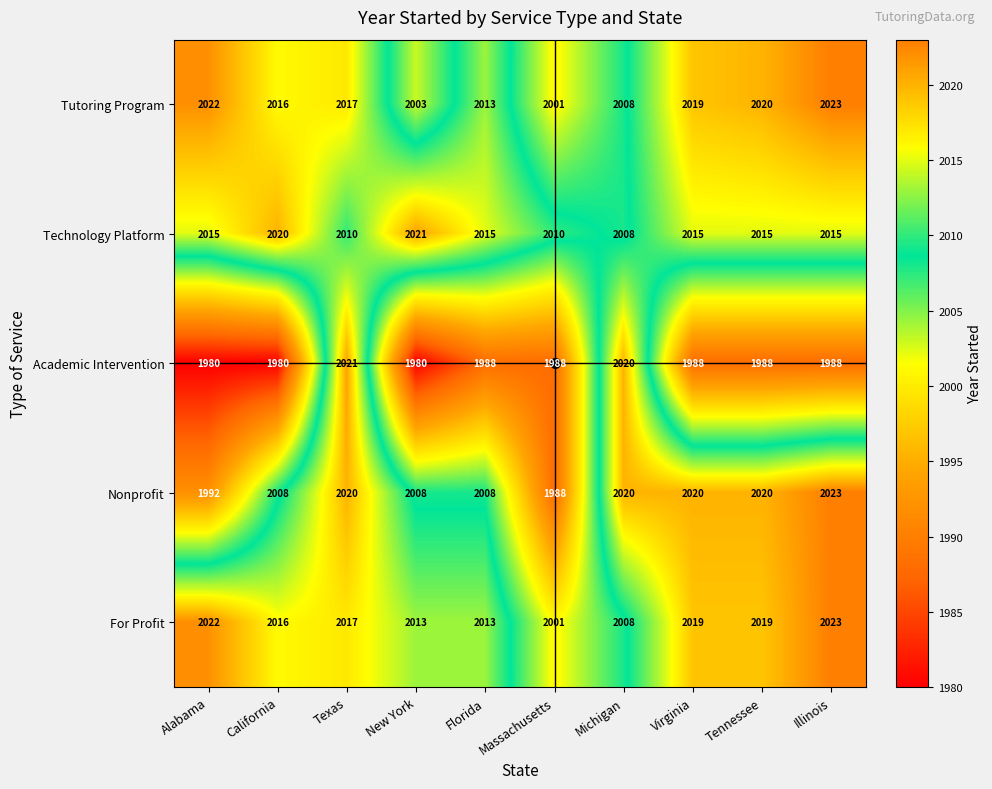

Read the For Profit value at New York, to the nearest 10.

2010